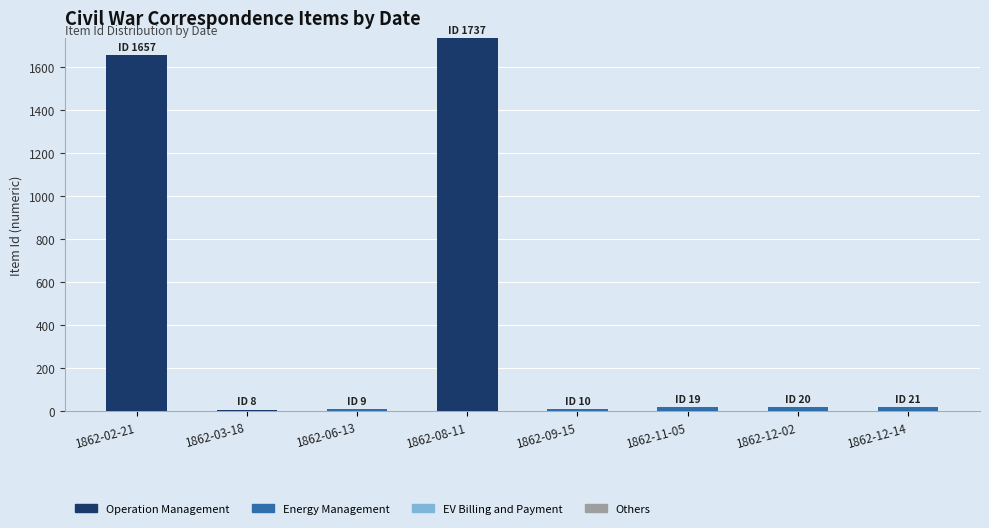

Count the number of categories in the chart.

8